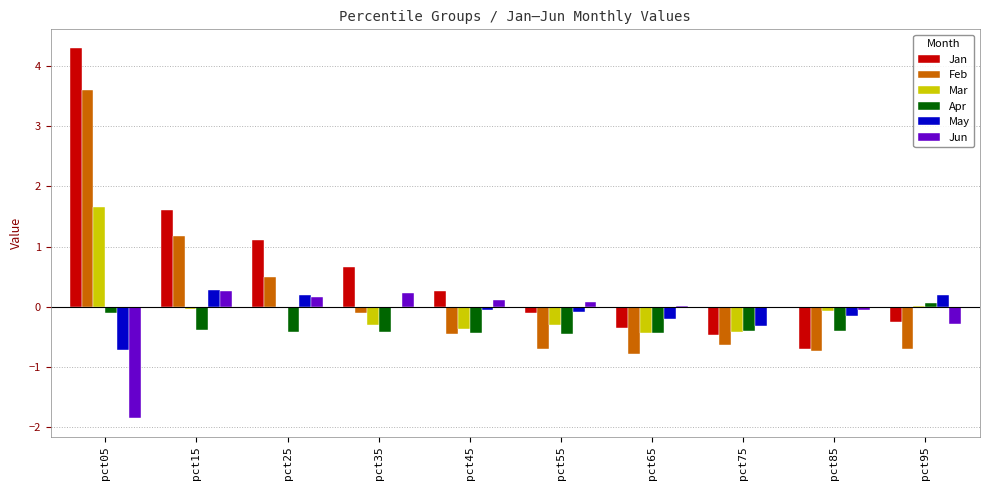

Between pct05 and pct85, which series saw the biggest shift?

Jan